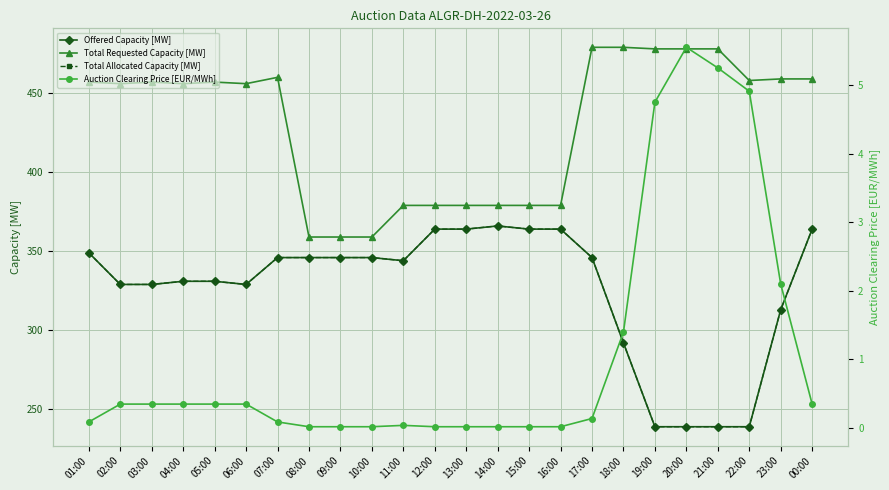

What is the difference between the highest and lowest values at 05:00?

456.6